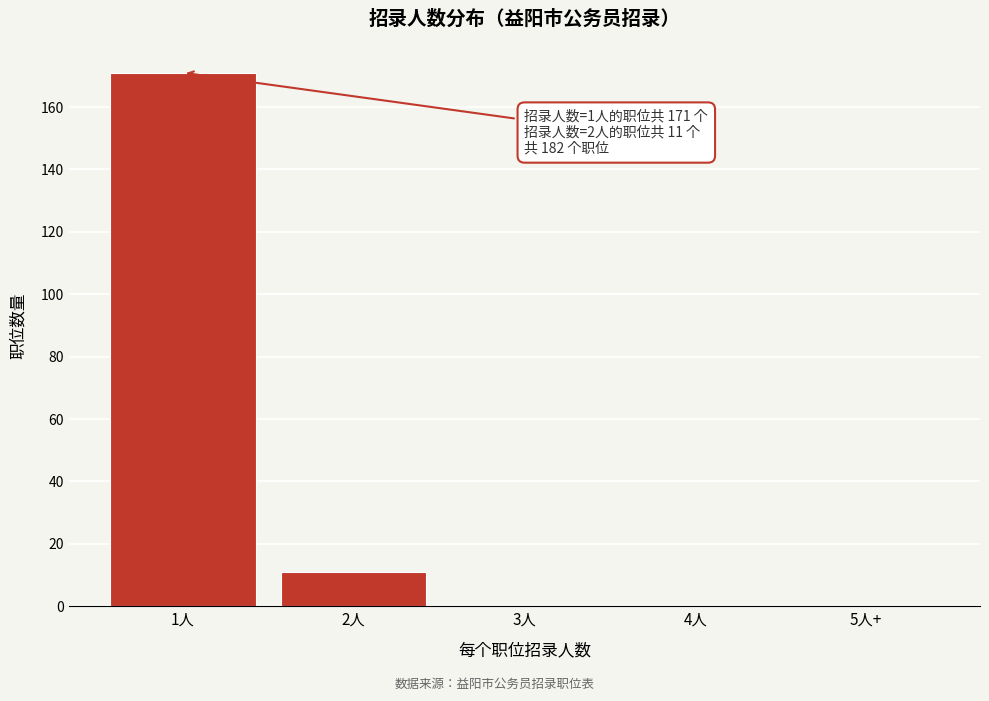

Reading right to left, transcribe all the data shown in this chart.

5人+=0	4人=0	3人=0	2人=11	1人=171